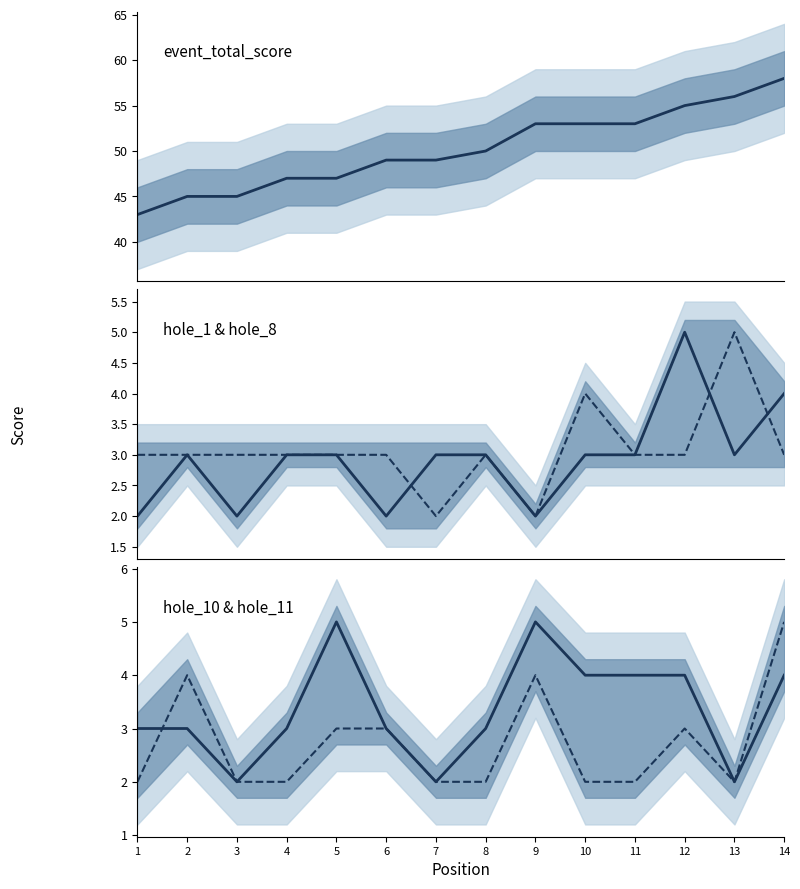

True or false: hole_11 and event_total_score cross at least once.

False